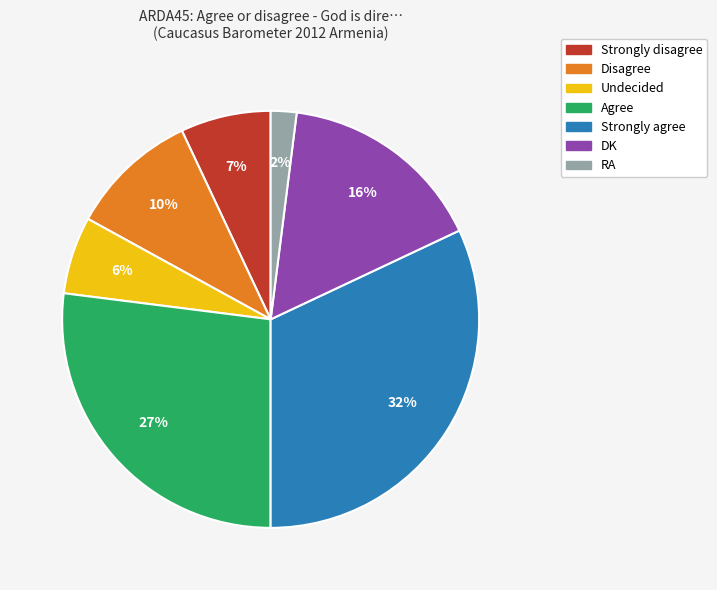

Is DK the majority of the pie?

No